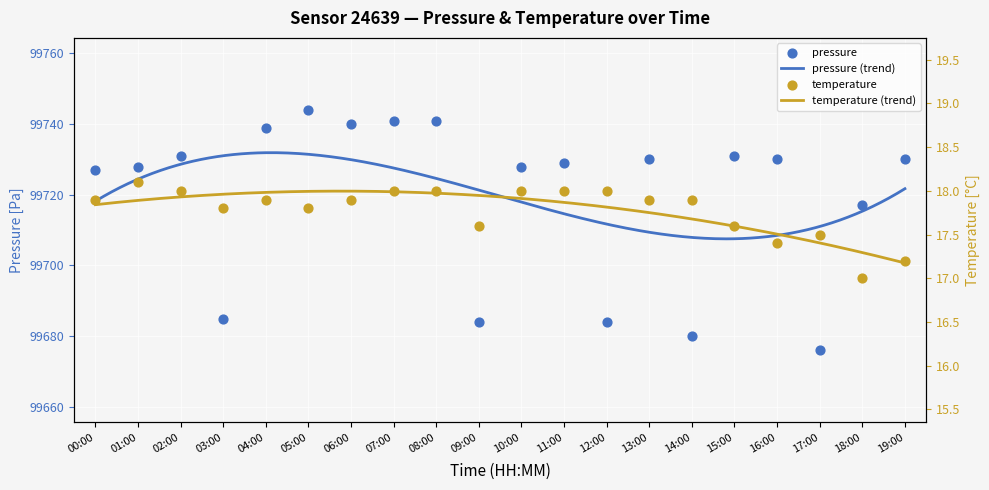

What is the total value across all series at 19:00?

99747.2